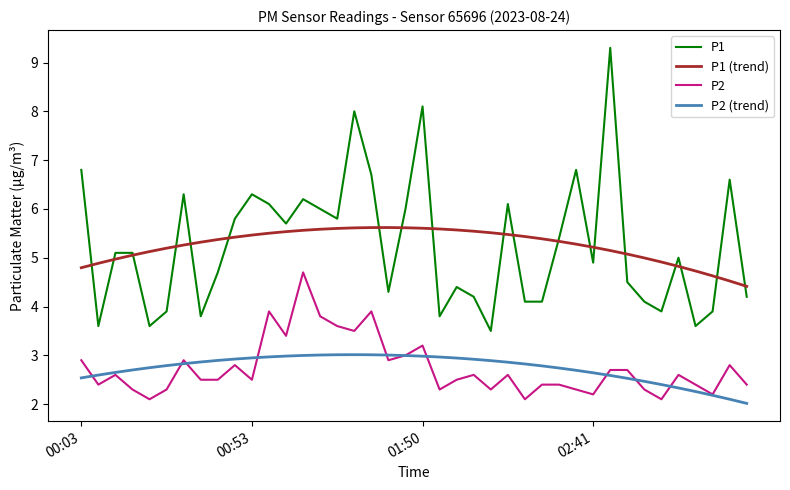

Does the chart display data point markers on the line(s)?

No